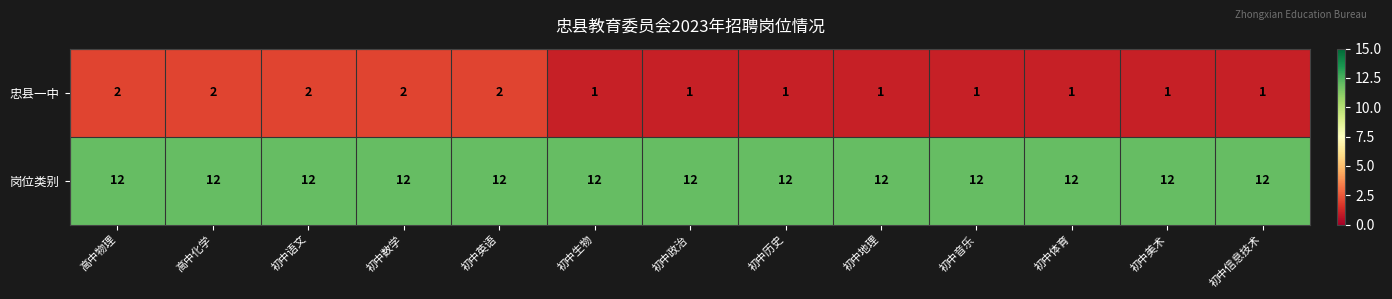

What is the spread (max minus min) of values at 高中化学?

10